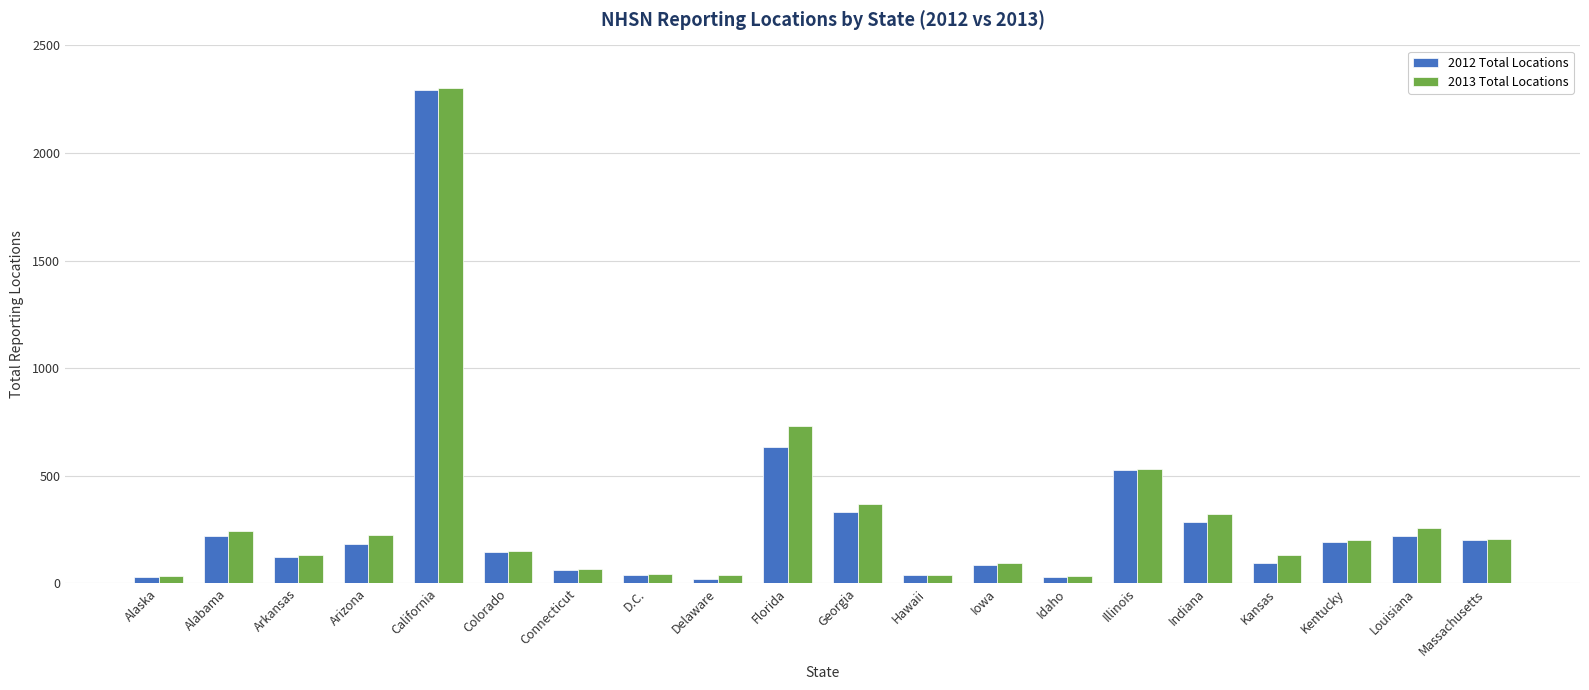

What is the lowest value of the 2012 Total Locations series?

22